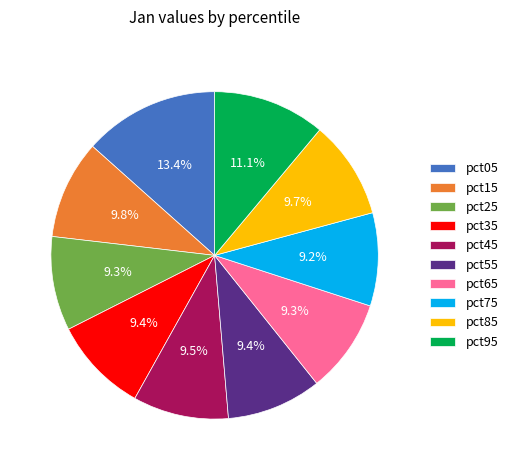

What portion of the pie excludes pct95?

88.9%